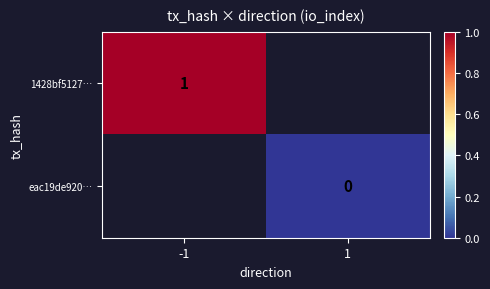

The 1428bf5127… series shows 1 at -1. True or false?

True